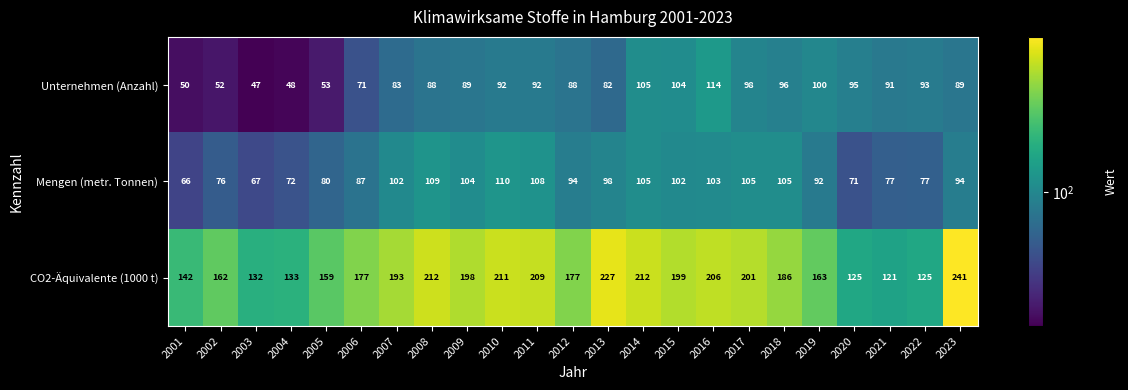

What is the spread (max minus min) of values at 2004?

85